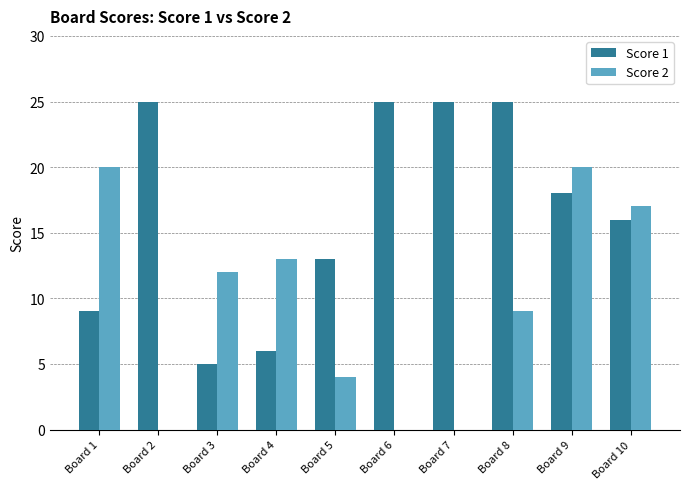

Is it true that Score 2 equals 12 at Board 3?

True